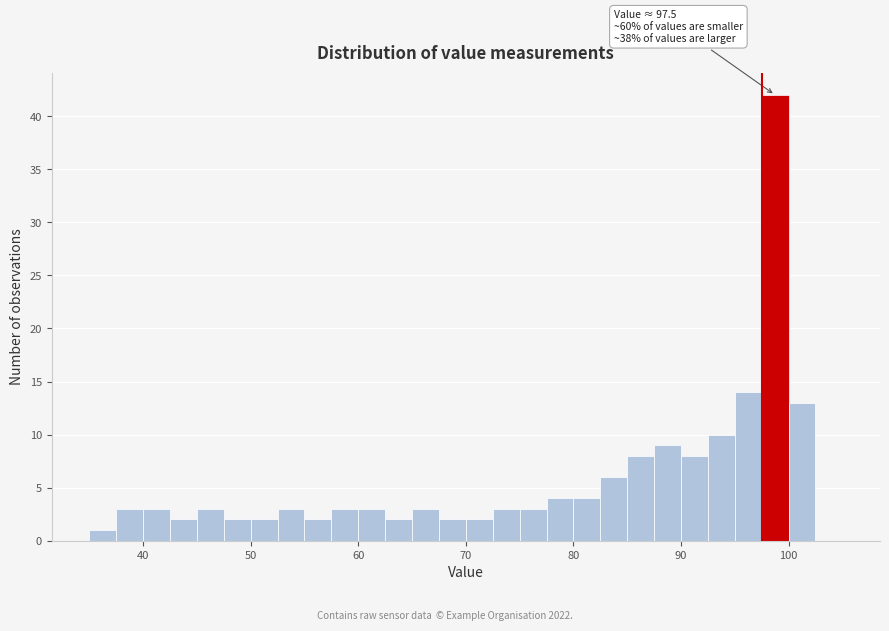

Read against the x-axis, roughly where is the centre of the tallest bar?

99